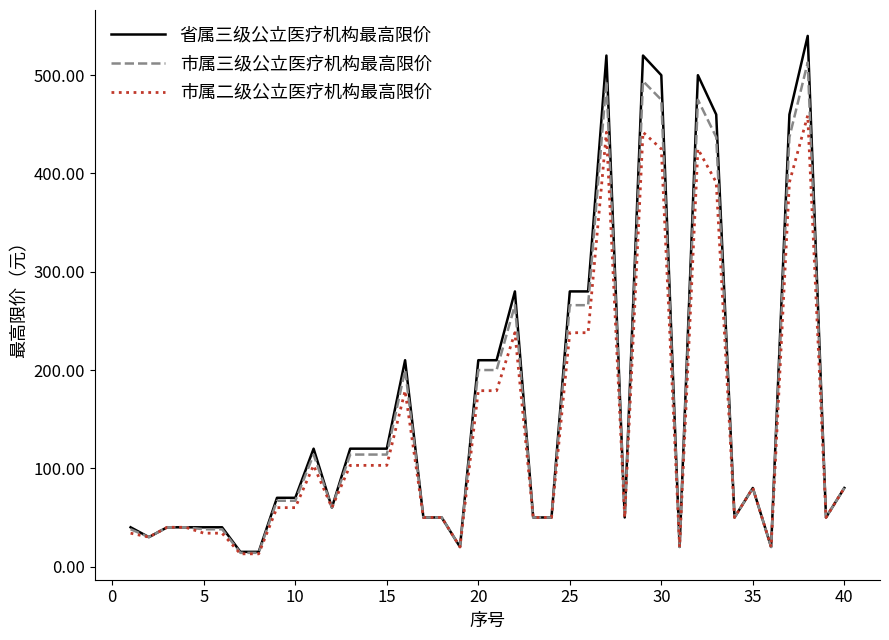

How many distinct data groups are displayed?

3